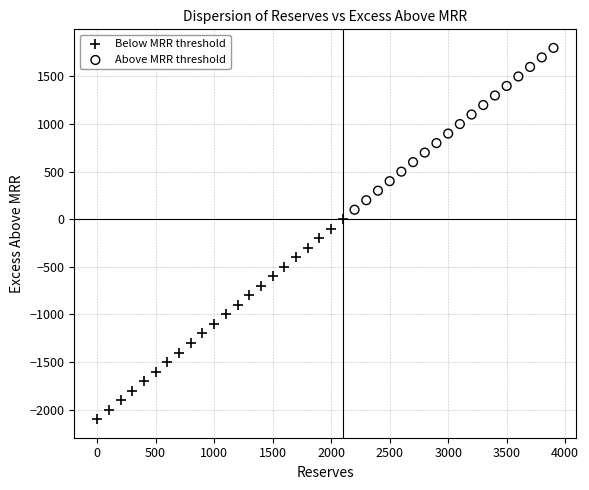

Which series has the widest spread of Y values?

Below MRR threshold